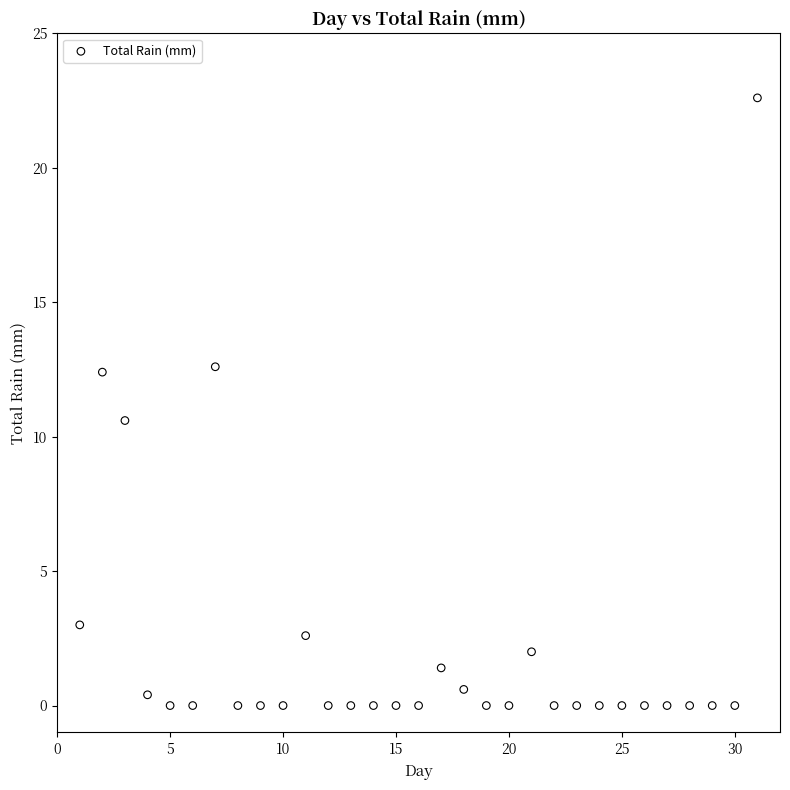

What is the range of X values (max minus min)?

30.0